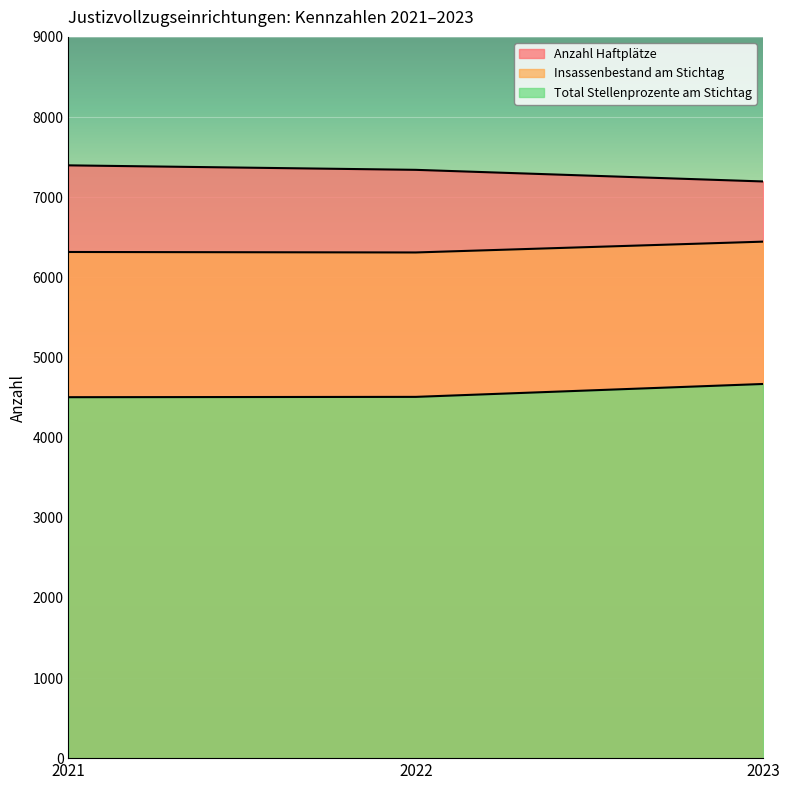

Count the number of categories in the chart.

3